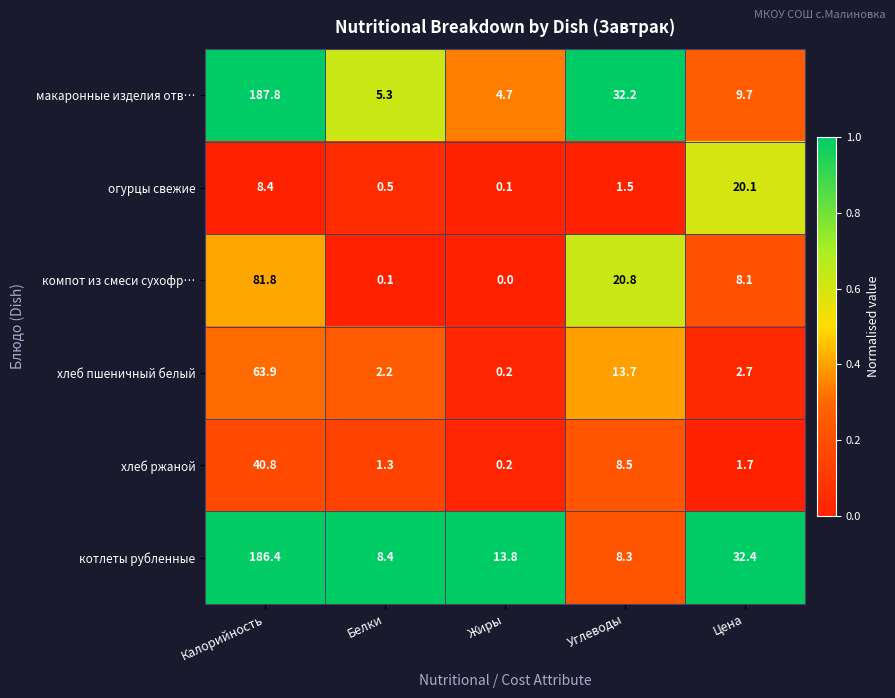

At which category does the chart reach its minimum across all series?

Жиры